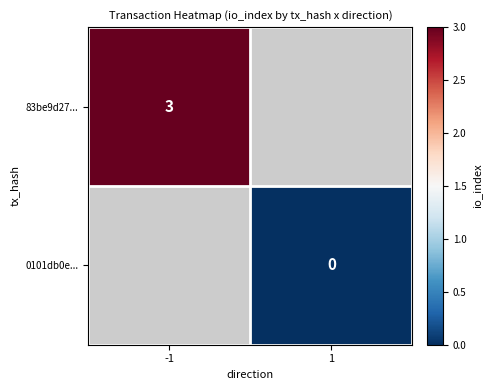

Is it true that 83be9d27... equals 3 at -1?

True